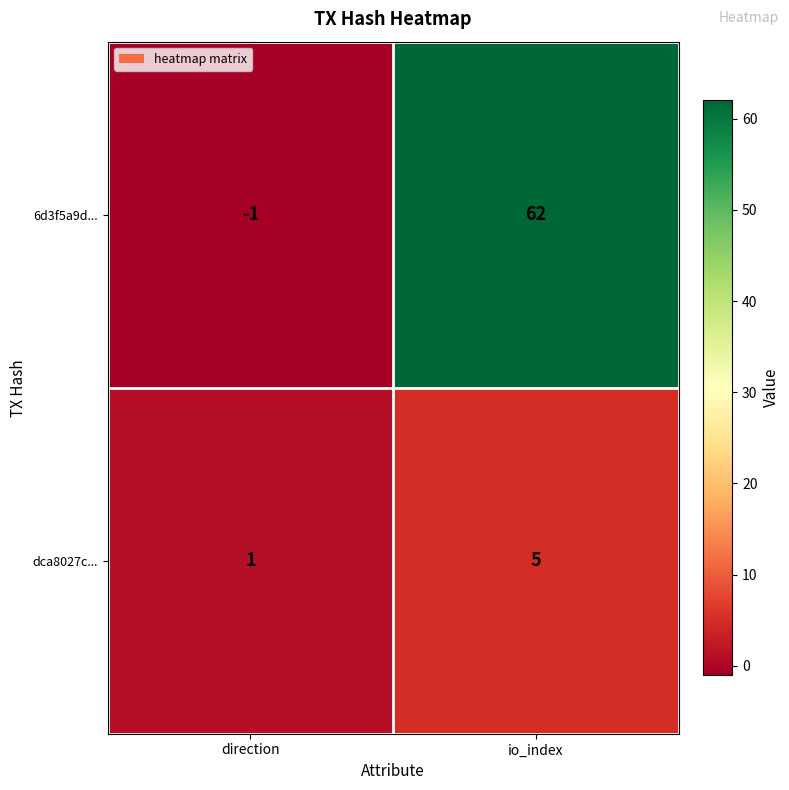

Which series has the largest range (max minus min)?

6d3f5a9d...